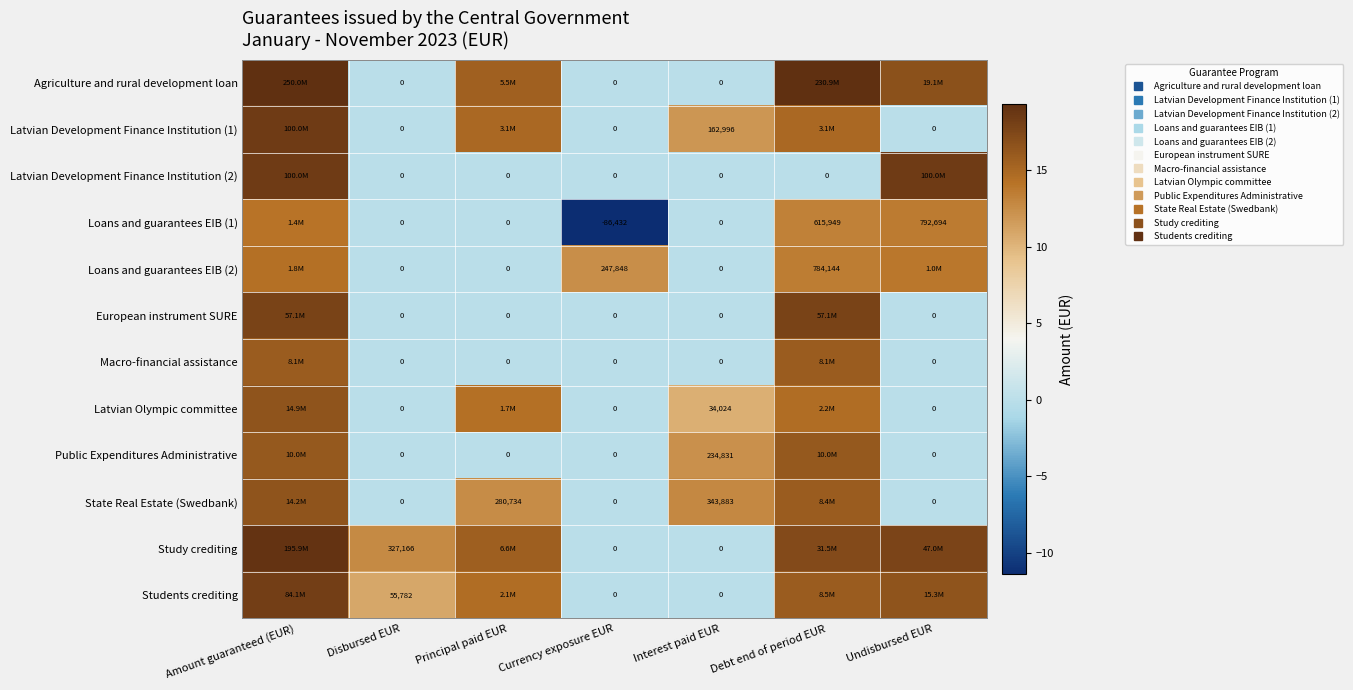

Between Principal paid EUR and Undisbursed EUR, which series saw the biggest shift?

Latvian Development Finance Institution (2)